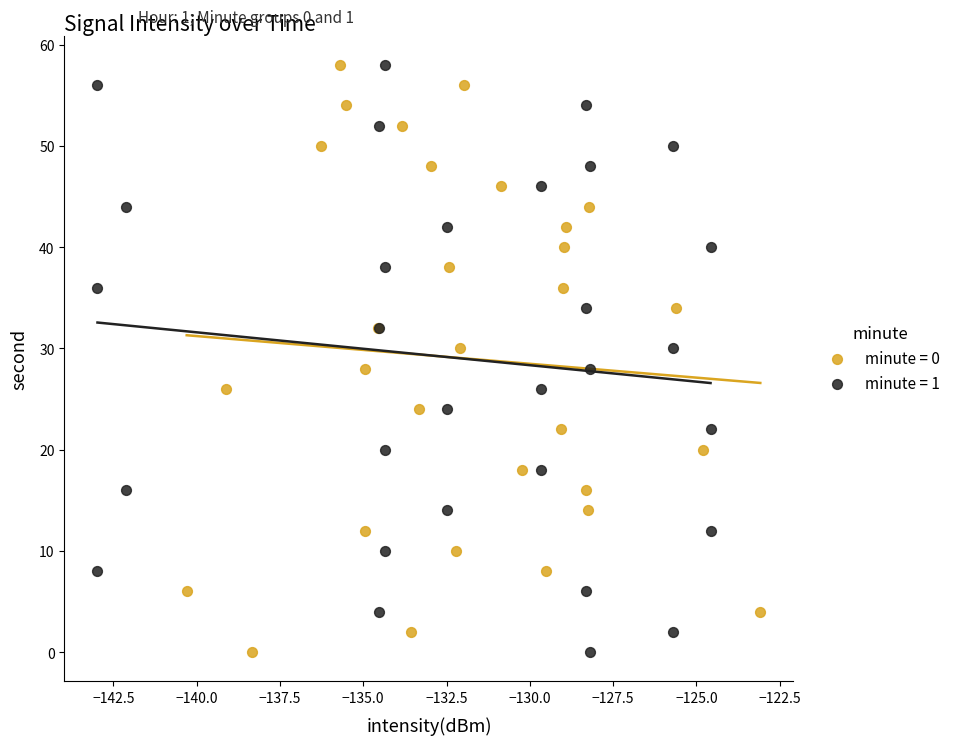

What are all the series names shown in the legend?

minute = 0, minute = 1